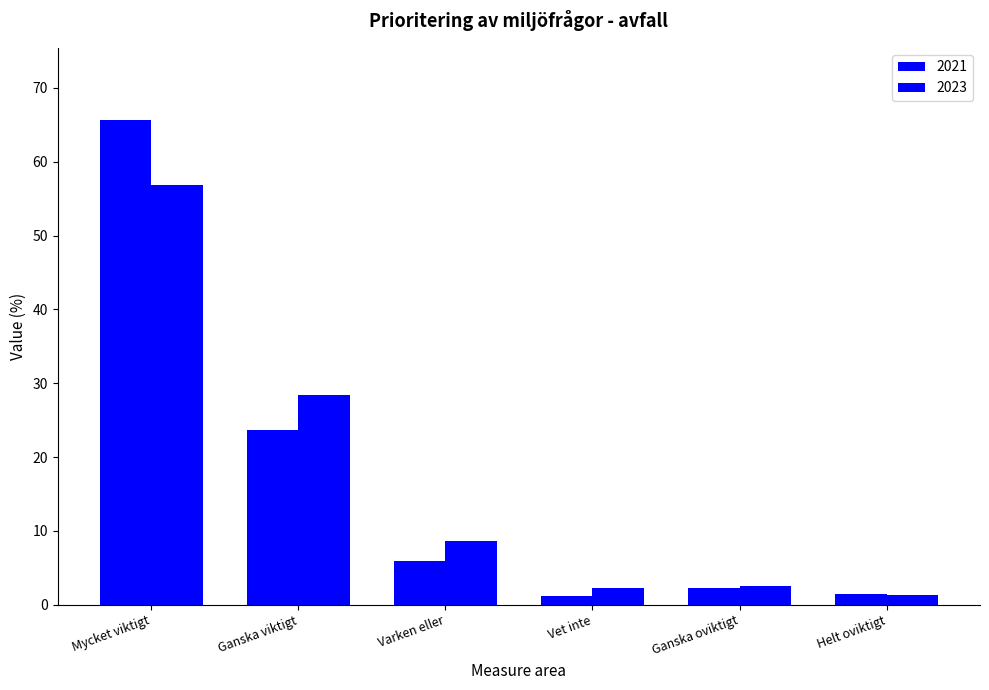

Which category has the highest value in the 2021 series?

Mycket viktigt